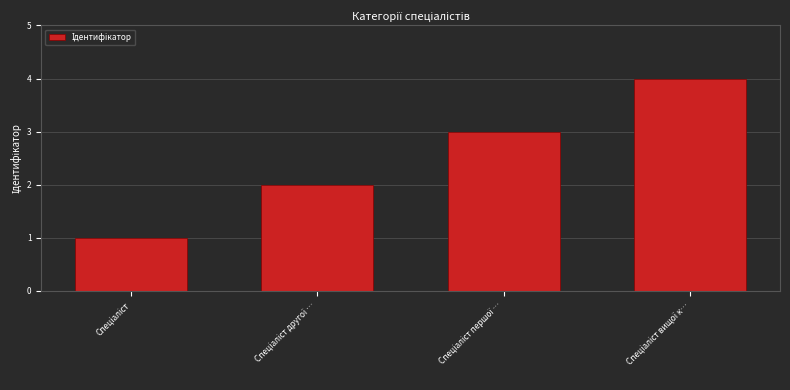

Reading left to right, transcribe all the data shown in this chart.

1	2	3	4